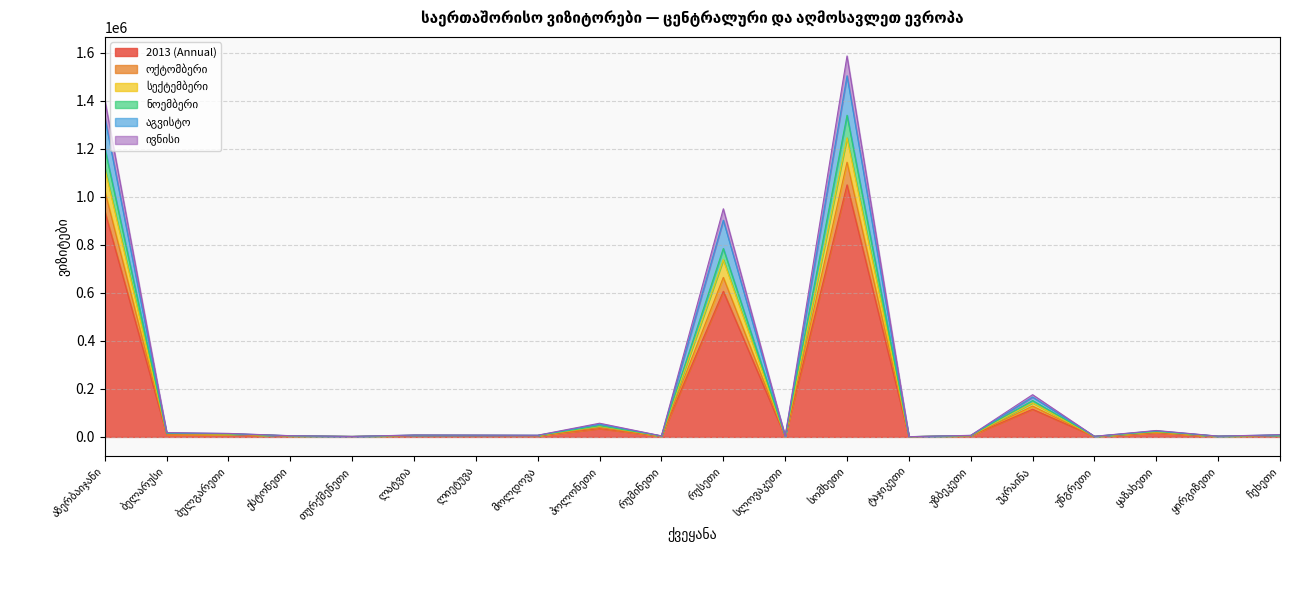

How many values in the 2013 (Annual) series are below 5165?

10